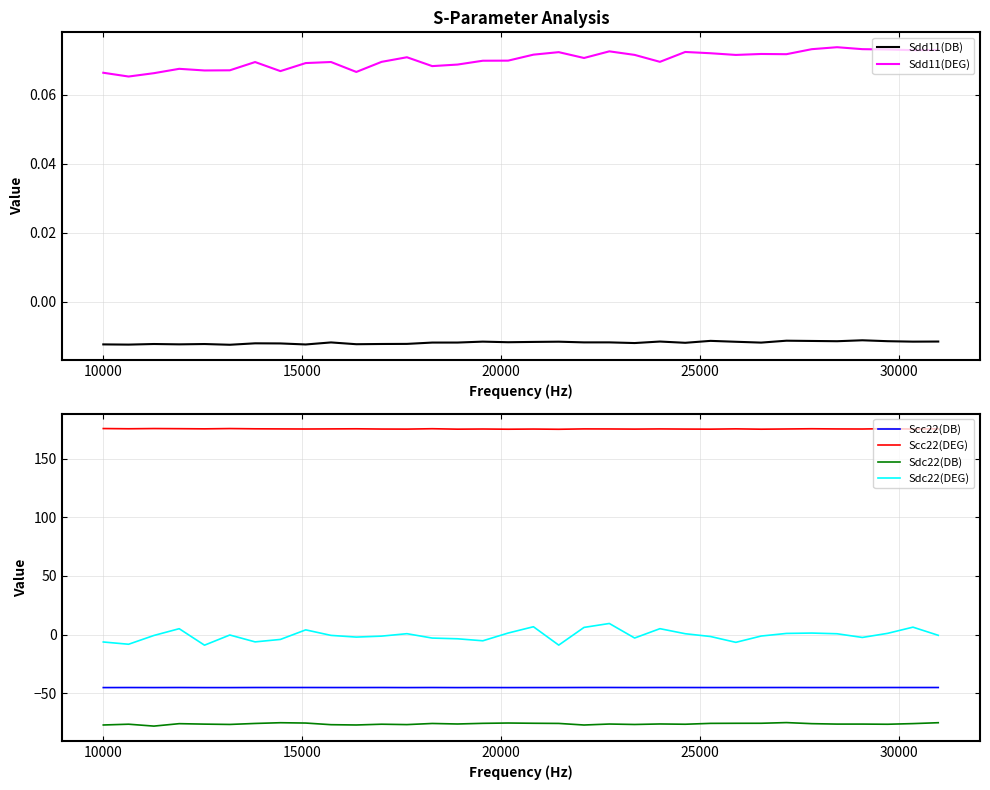

What is the value of the Scc22(DEG) point at the 31st from the left?

175.3